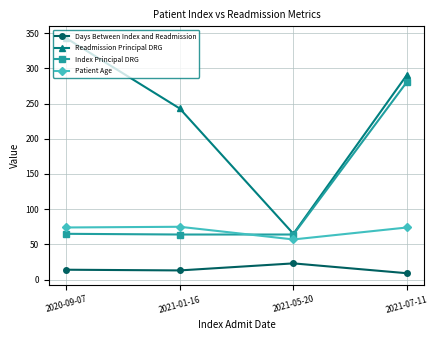

What is the lowest value of the Readmission Principal DRG series?

65